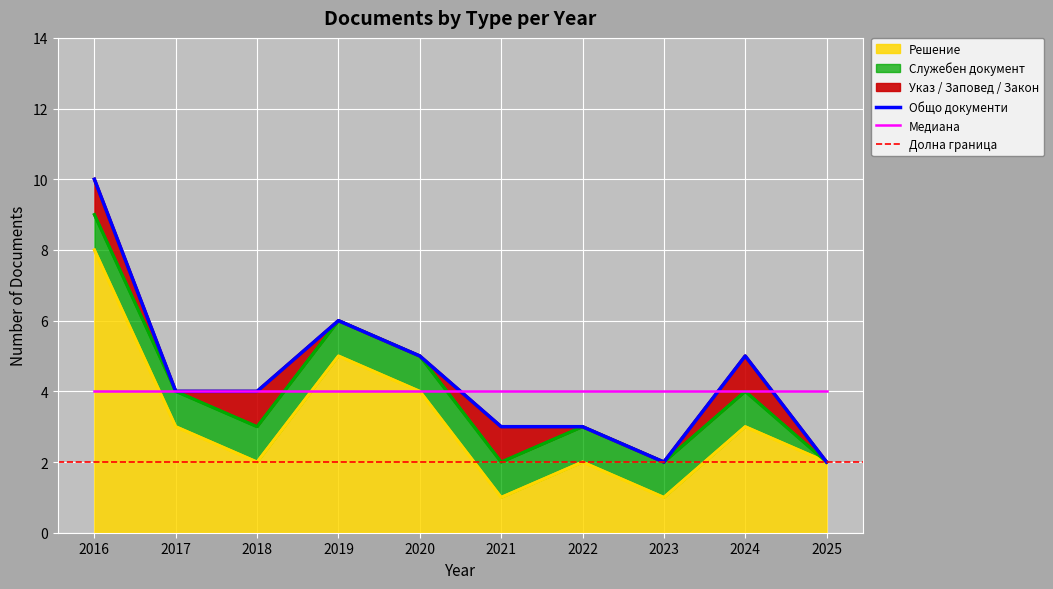

True or false: Указ / Заповед / Закон and Решение cross at least once.

False